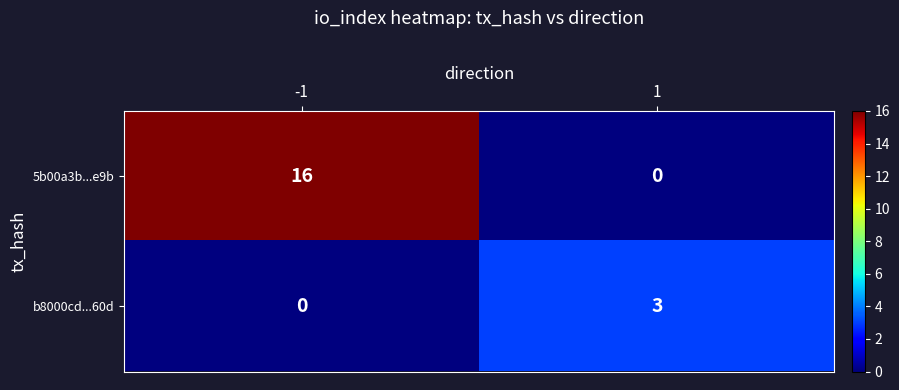

Rank the series at -1 from lowest to highest value.

b8000cd...60d, 5b00a3b...e9b